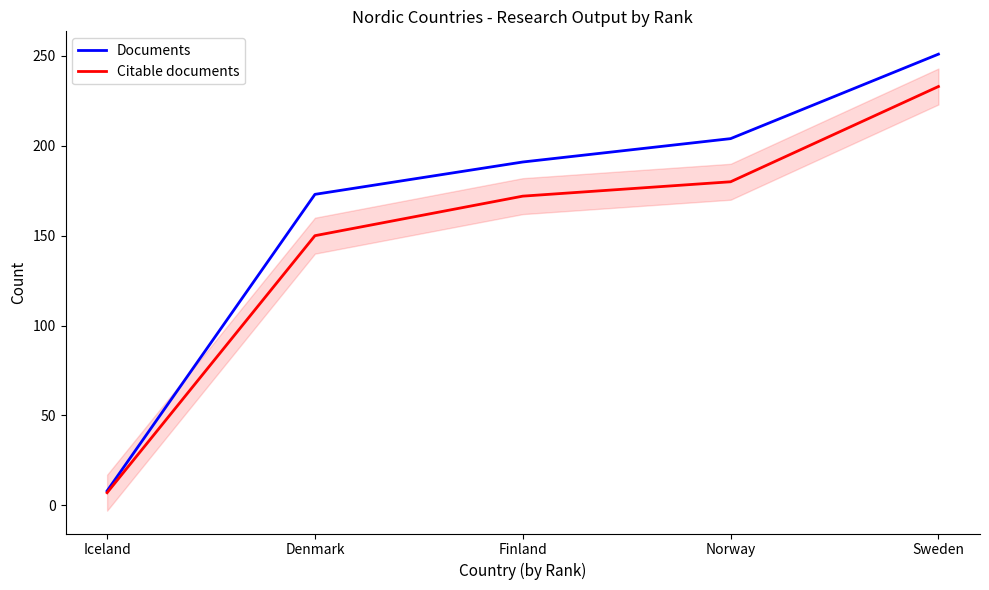

How many values in the Citable documents series exceed 172?

2